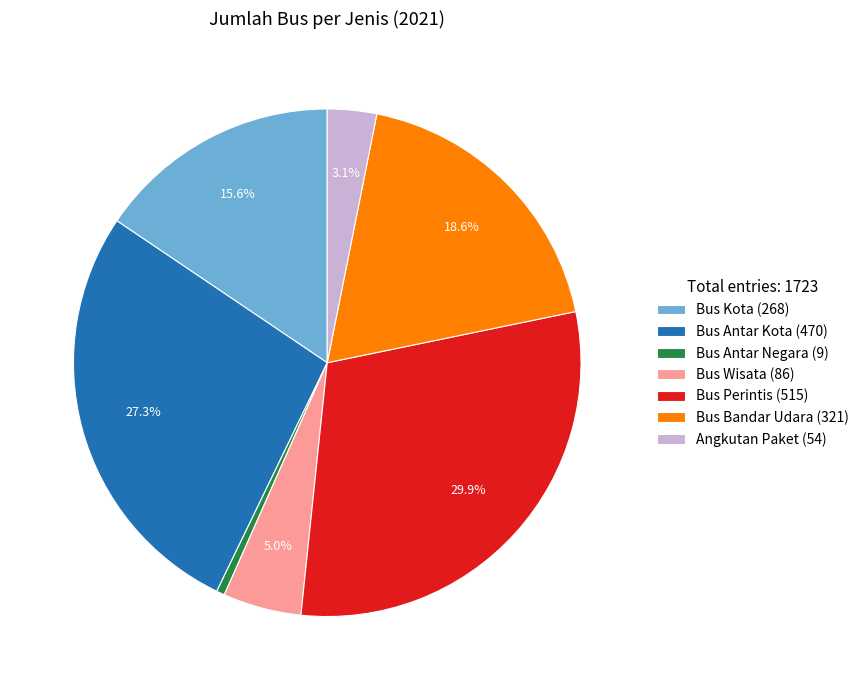

To the nearest percent, what is the average slice percentage?

14%